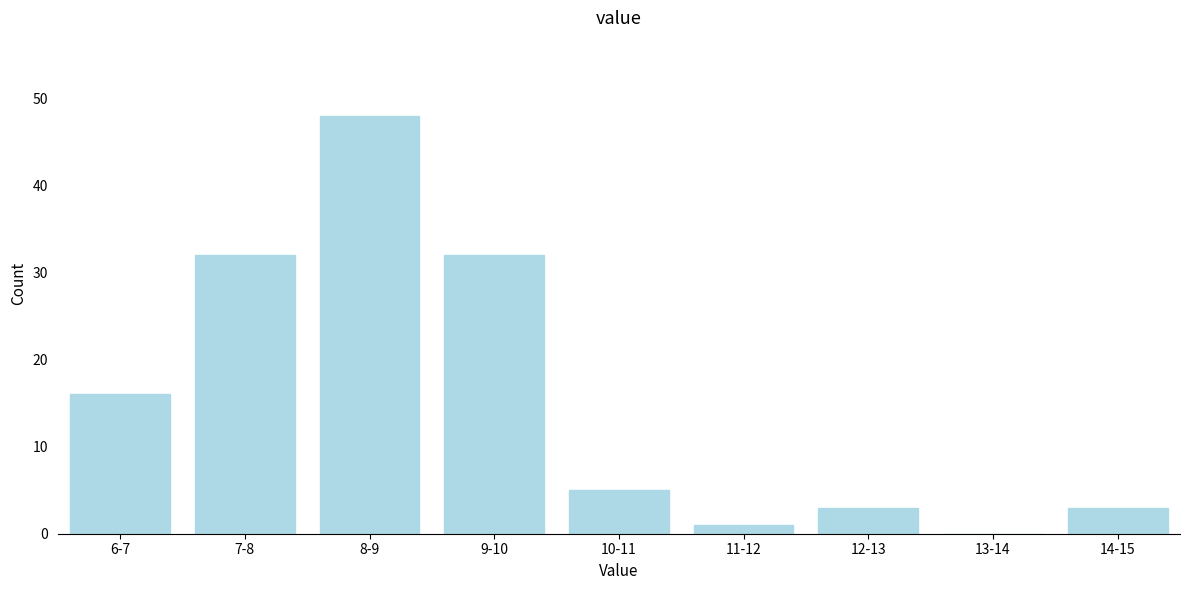

Reading left to right, extract all data points from this chart.

6-7=16	7-8=32	8-9=48	9-10=32	10-11=5	11-12=1	12-13=3	13-14=0	14-15=3